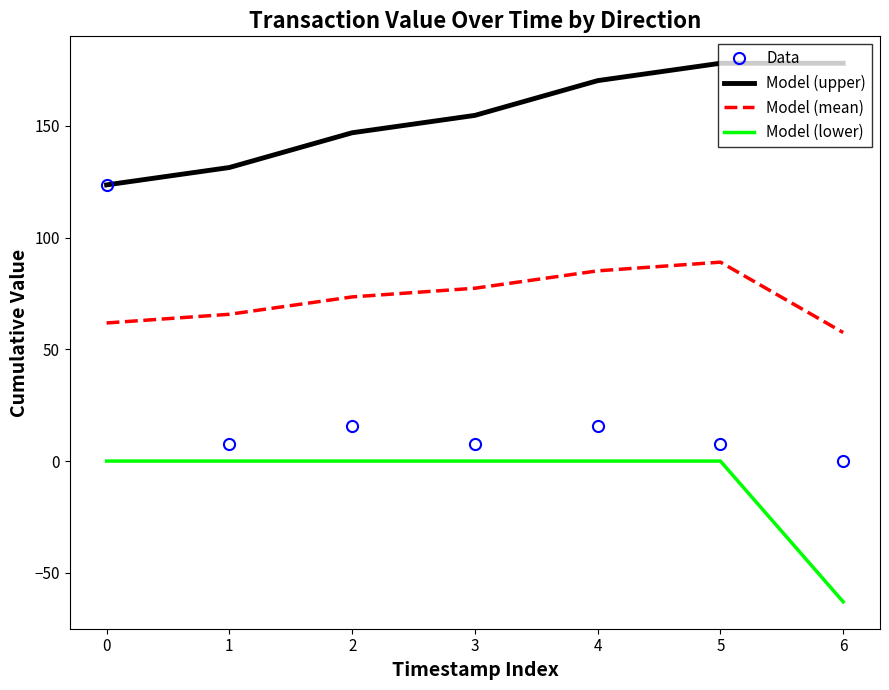

What is the spread (max minus min) of values at 6?

241.0